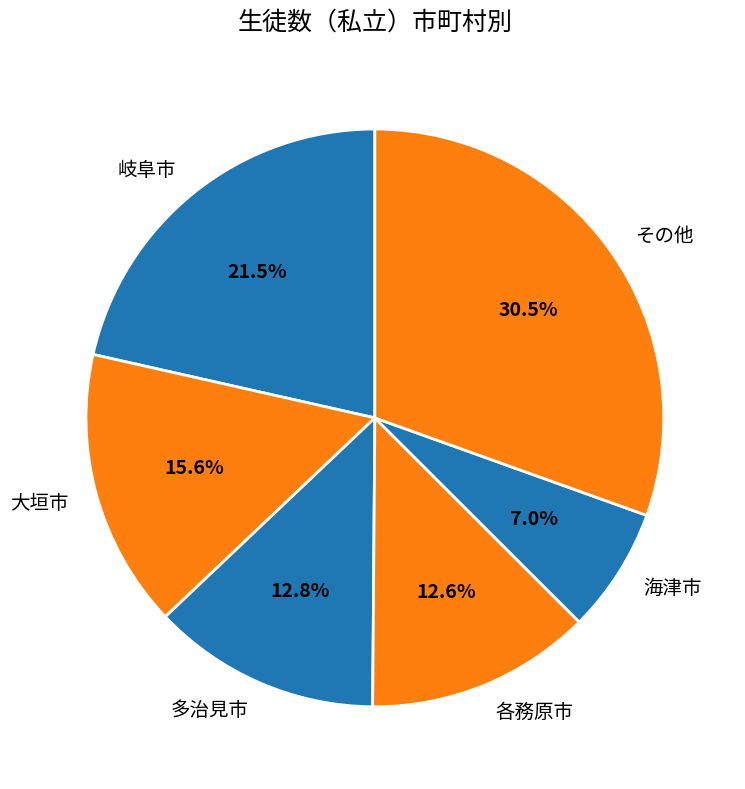

What percentage do 岐阜市 and 海津市 together represent?

28.5%